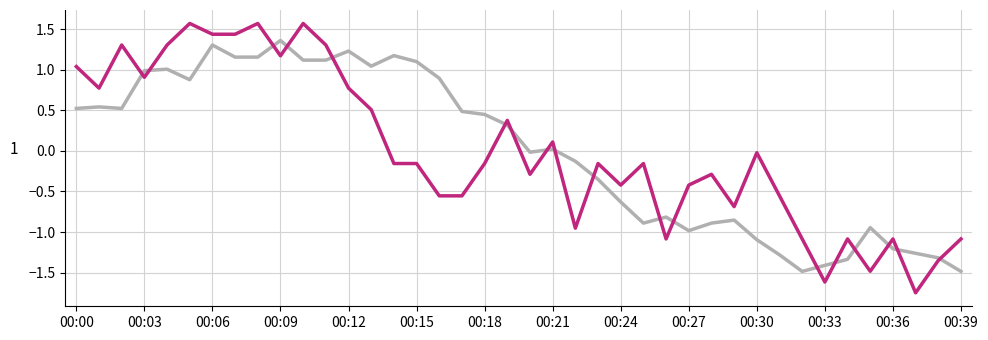

What is the greatest value displayed?

1.6